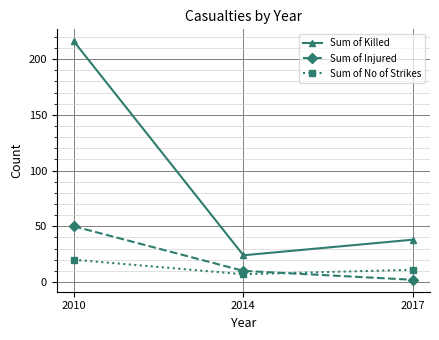

Read the Sum of Injured value at 2014, to the nearest 10.

10